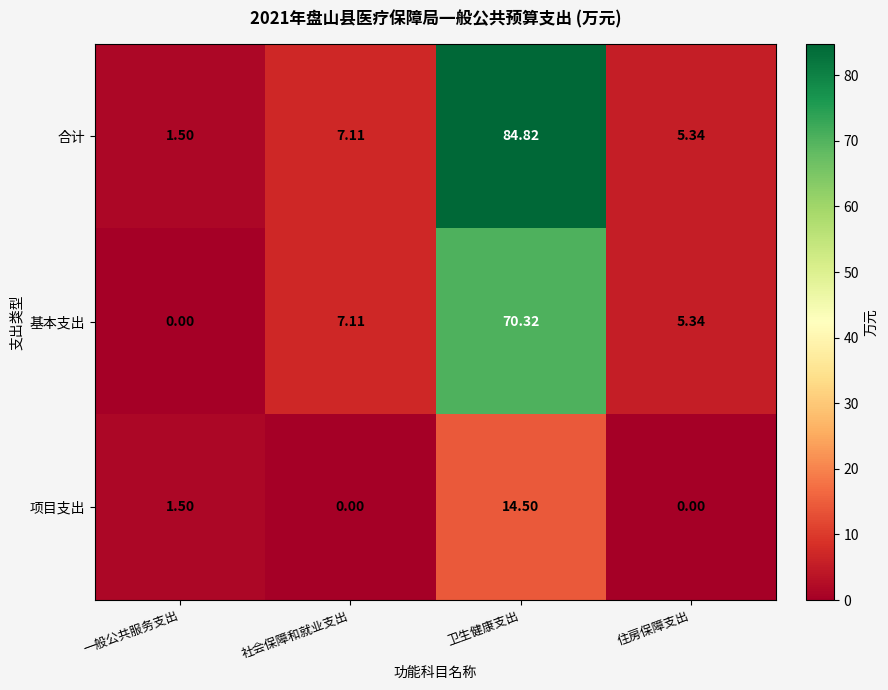

Which series has the largest range (max minus min)?

合计